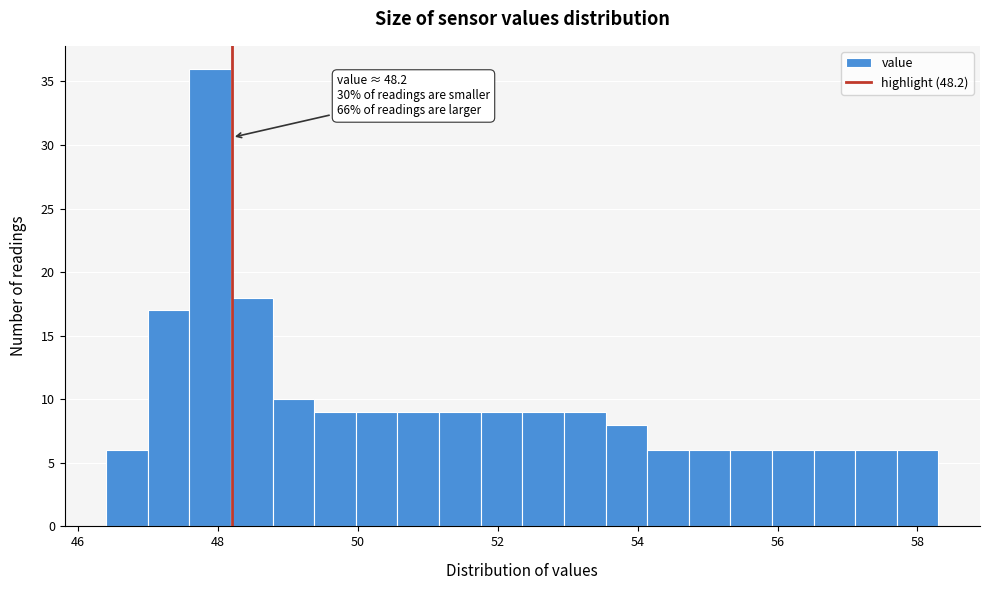

Read against the x-axis, roughly where is the centre of the tallest bar?

47.8